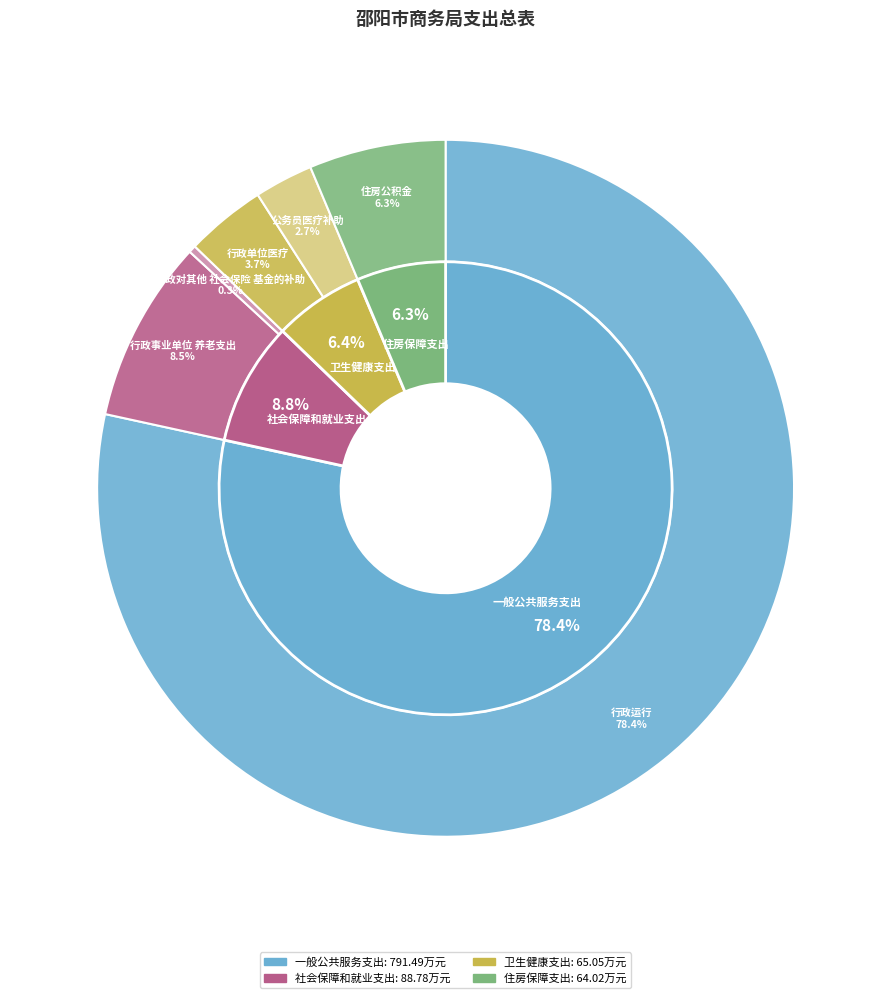

Is the sum of 住房保障支出 and 卫生健康支出 greater than half?

No